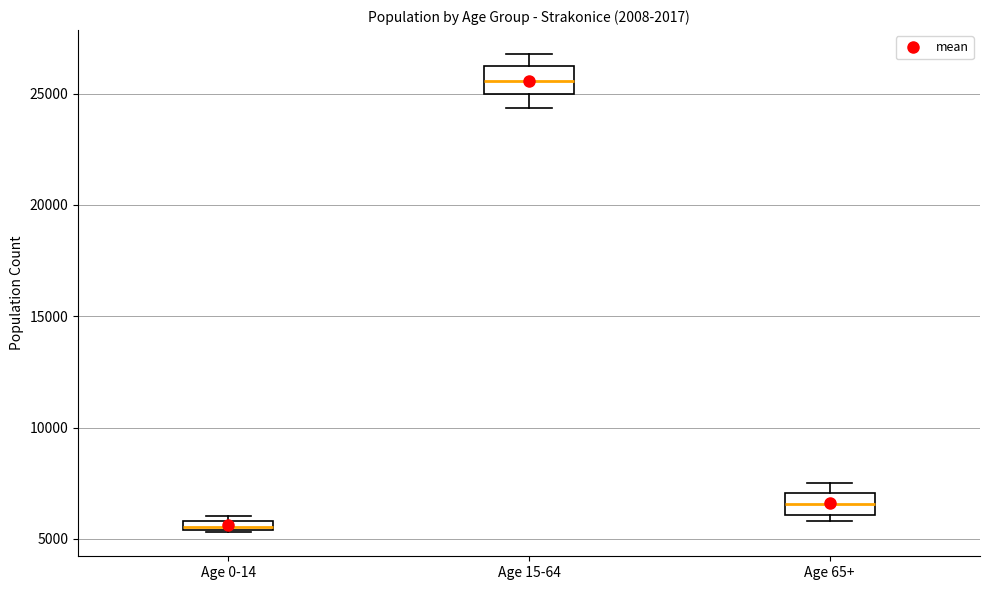

Where is the upper edge of the box for Age 0-14 on the y-axis? The values are not printed on the chart, so give them approximately, as read against the axis.

6000